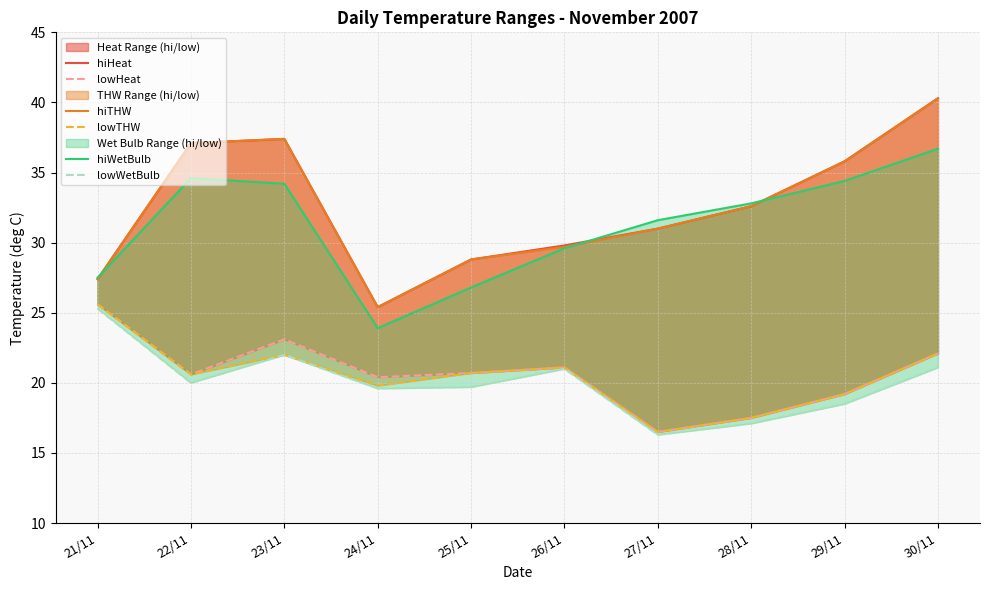

What is the smallest value displayed?

16.3